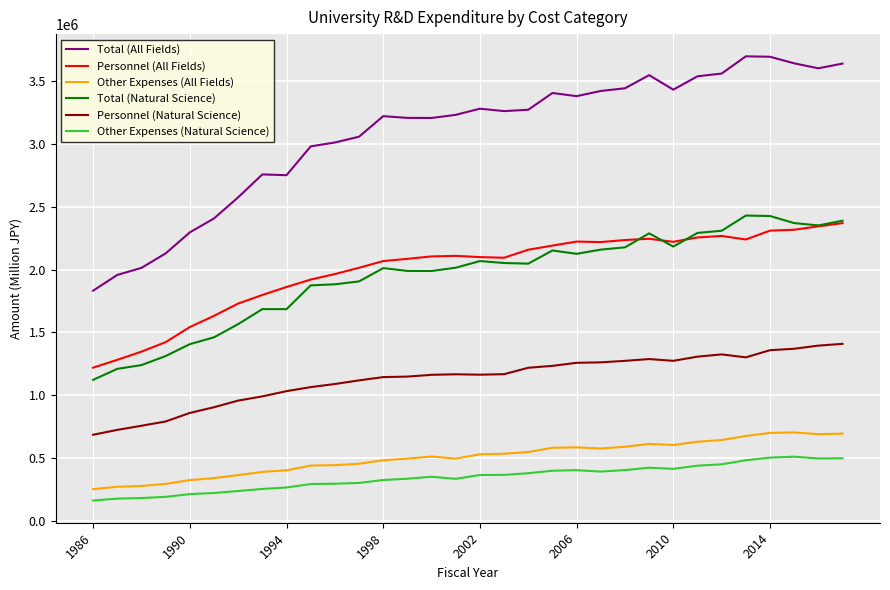

Which series has the largest range (max minus min)?

Total (All Fields)